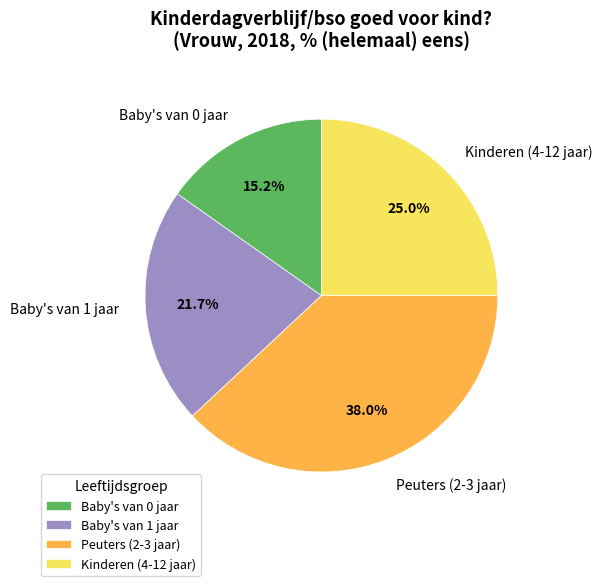

Which slice is the largest?

Peuters (2-3 jaar)